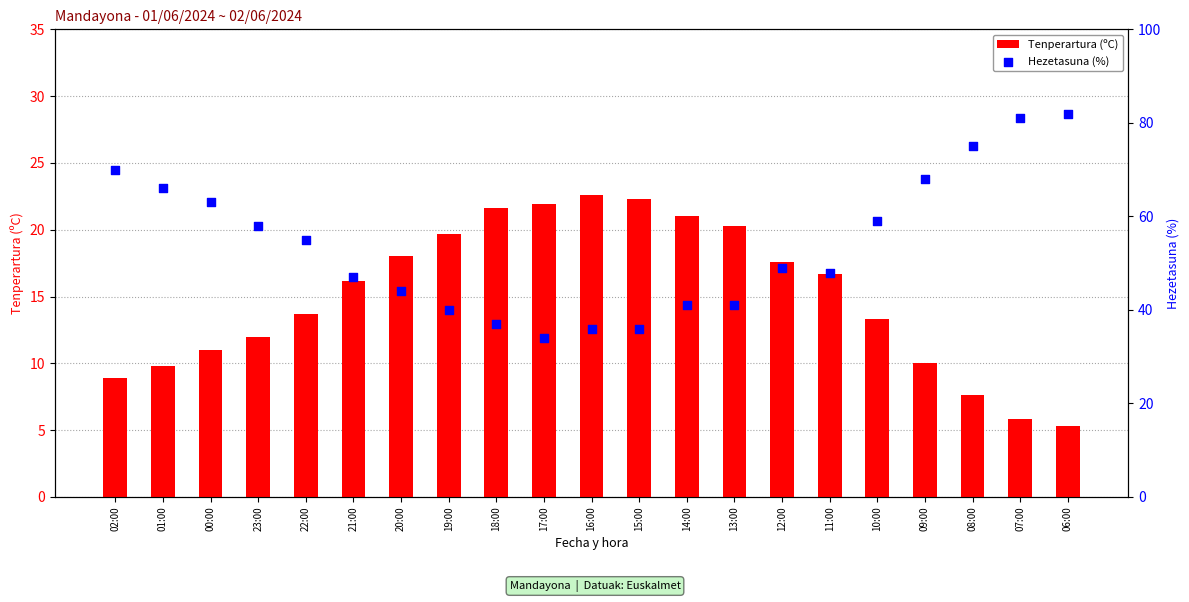

Which series has the largest Y range (max minus min)?

Hezetasuna (%)